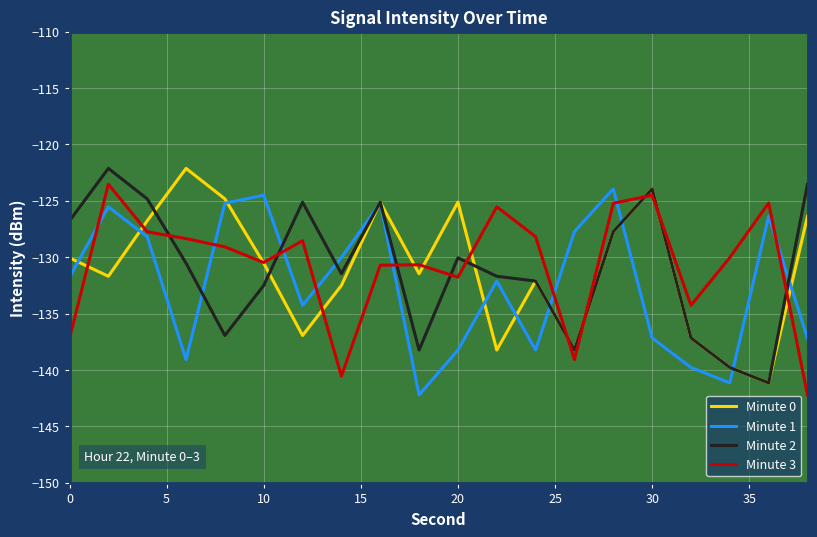

What is the smallest value displayed?

-142.2